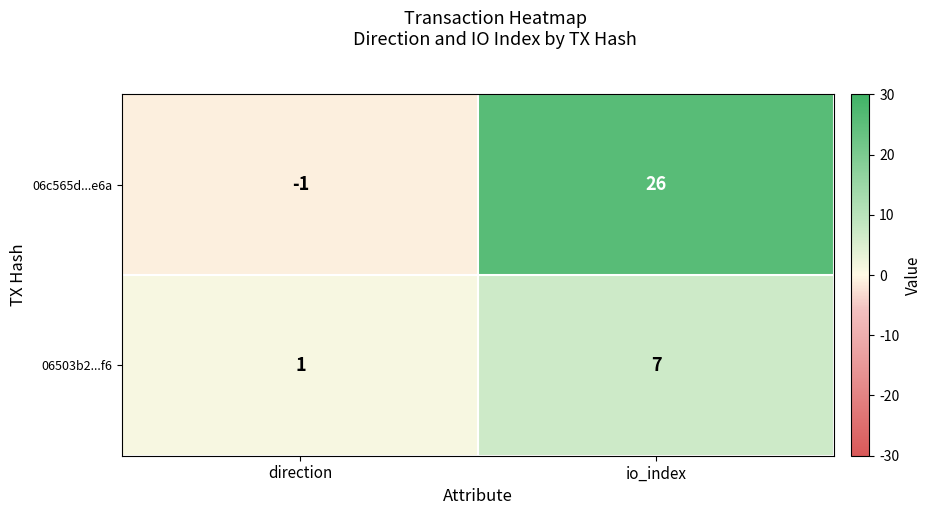

What value does the 06503b2...f6 series have at io_index?

7